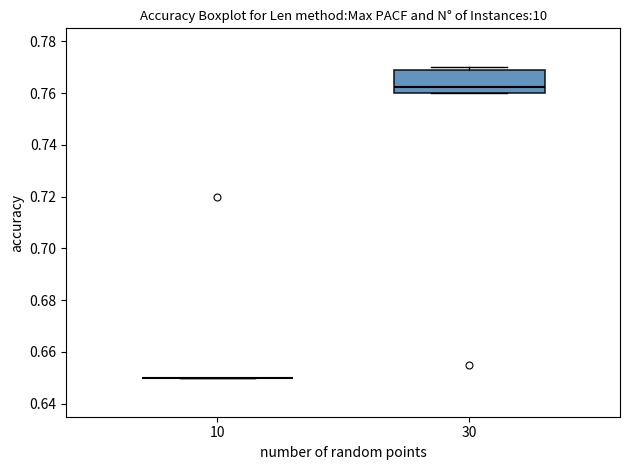

Reading left to right, transcribe this box plot: for each box, give where its median line is, the range the box spans, and where its two whiskers end, as read against the y-axis. The values are not printed on the chart, so give them approximately, as read against the axis.

10: box collapsed to a line at 0.650, whiskers 0.650 to 0.650
30: median 0.762, box 0.760 to 0.768, whiskers 0.760 to 0.770